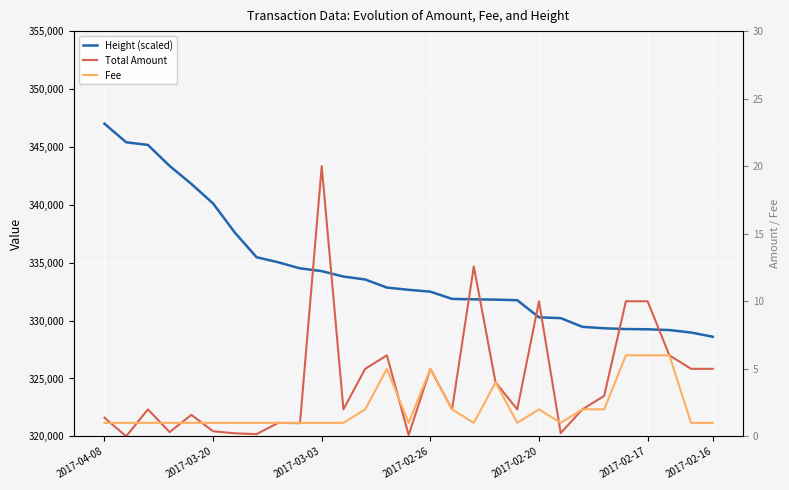

How many interior local peaks does the Total Amount series have?

8